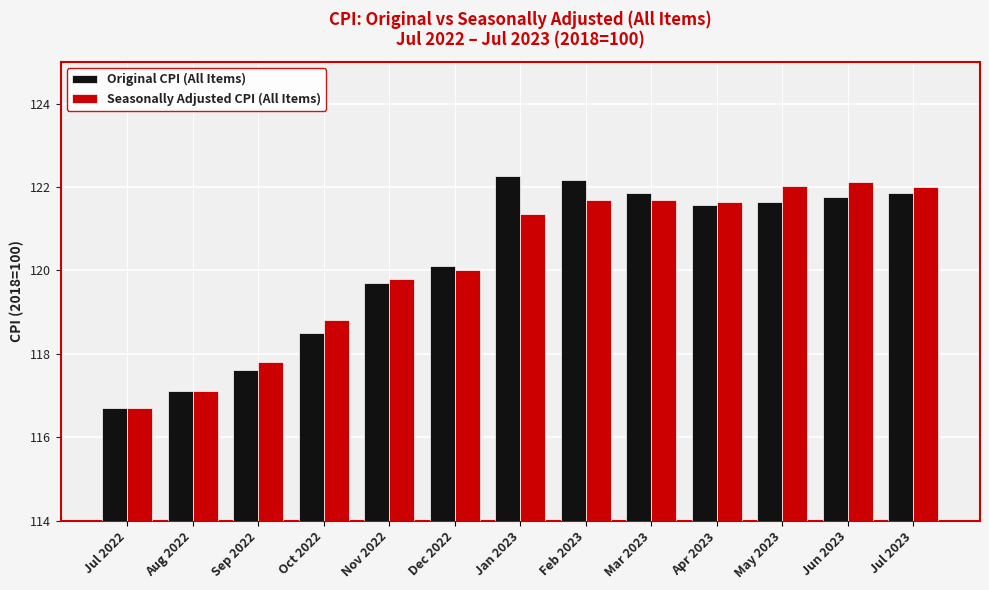

Is the value of Original CPI (All Items) at Nov 2022 greater than the value of Seasonally Adjusted CPI (All Items) at Feb 2023?

No